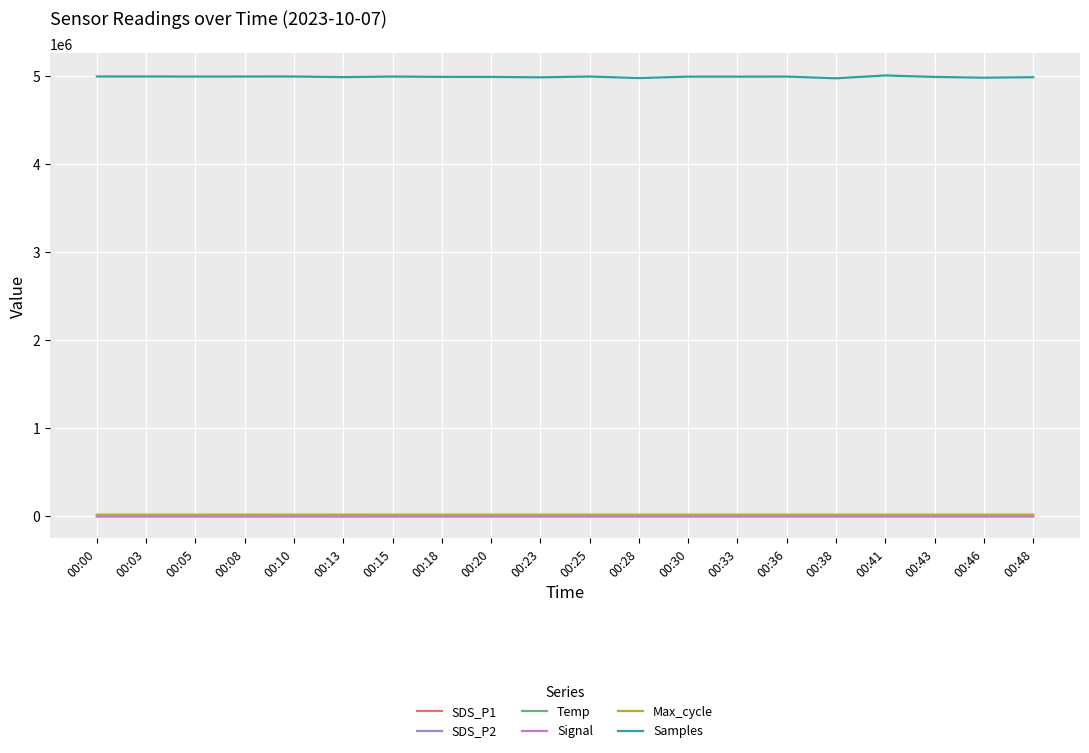

True or false: Temp and Samples intersect in this chart.

False